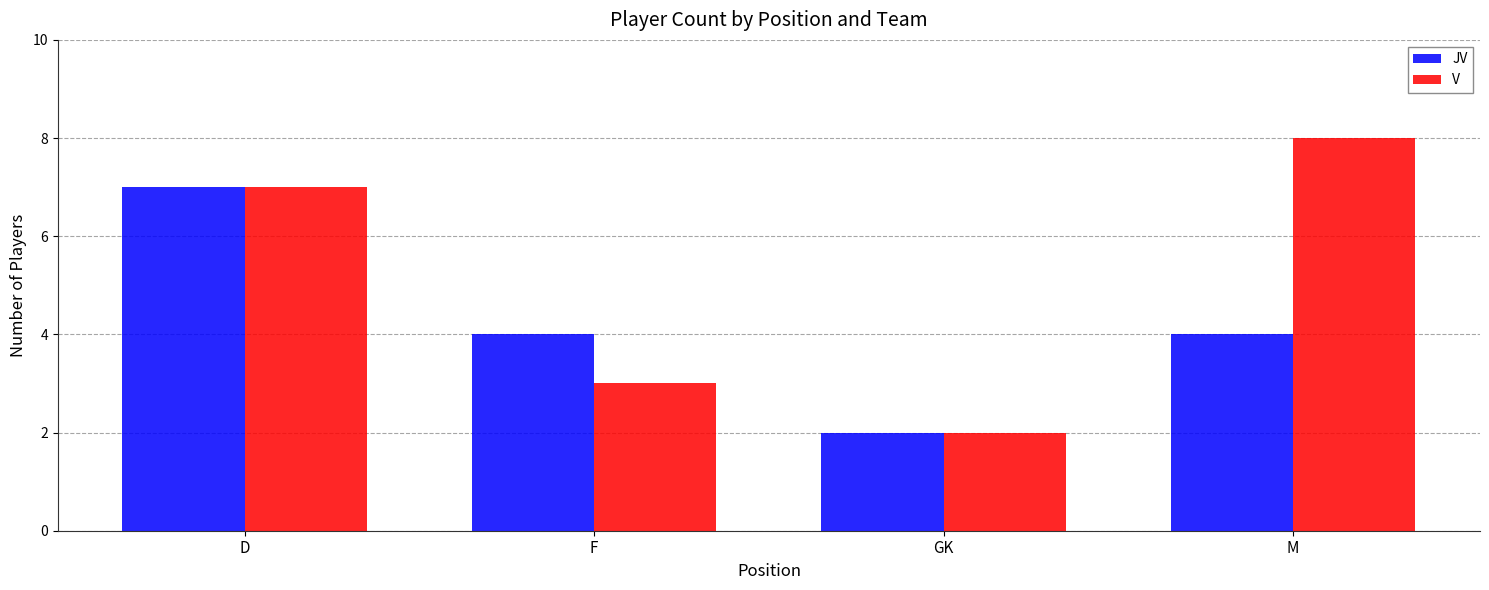

At which category is the sum across all series the highest?

D